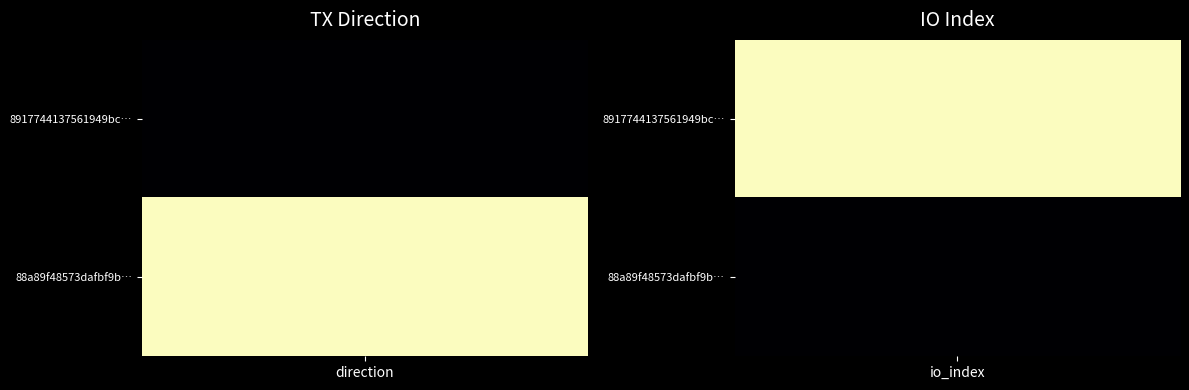

What is the smallest value displayed?

-1